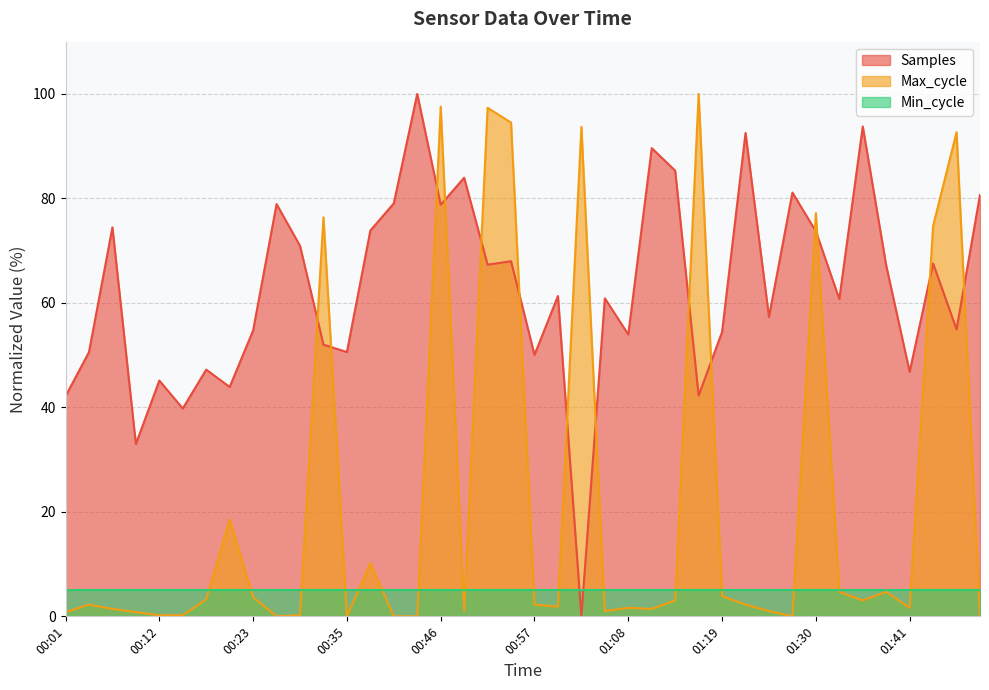

What is the difference between the second highest and second lowest values in the Samples series?

60.8